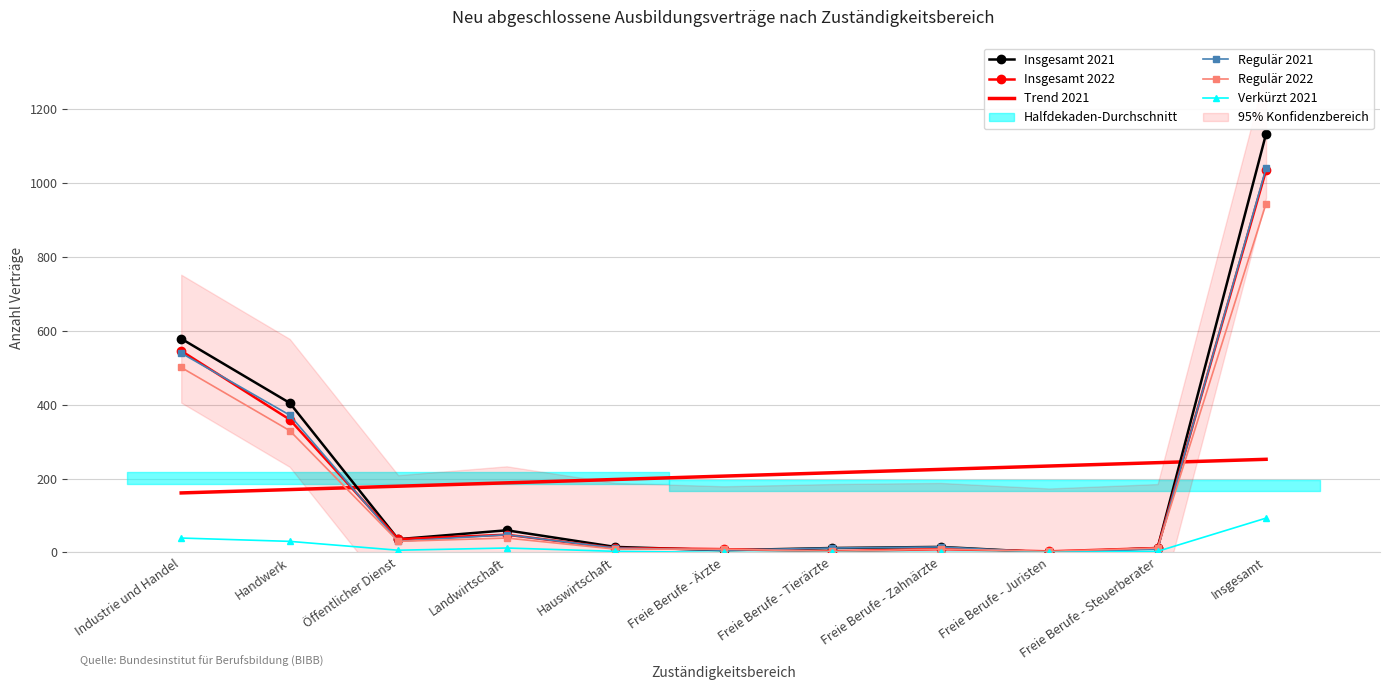

At which category does Verkürzt 2021 reach its first local peak?

Landwirtschaft